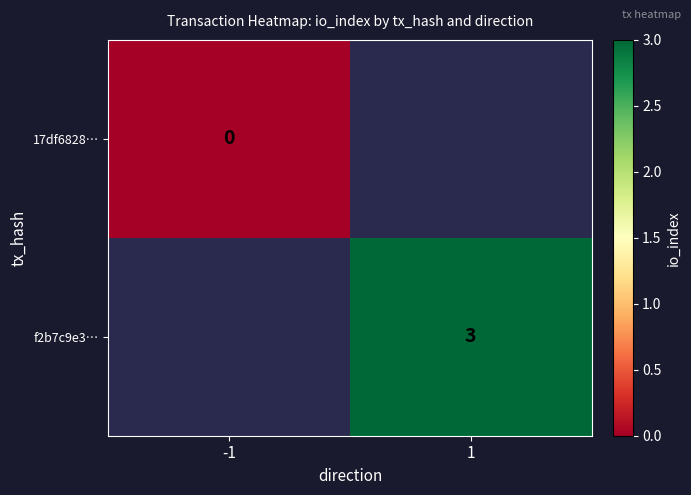

The f2b7c9e3… series shows 1 at 1. True or false?

False